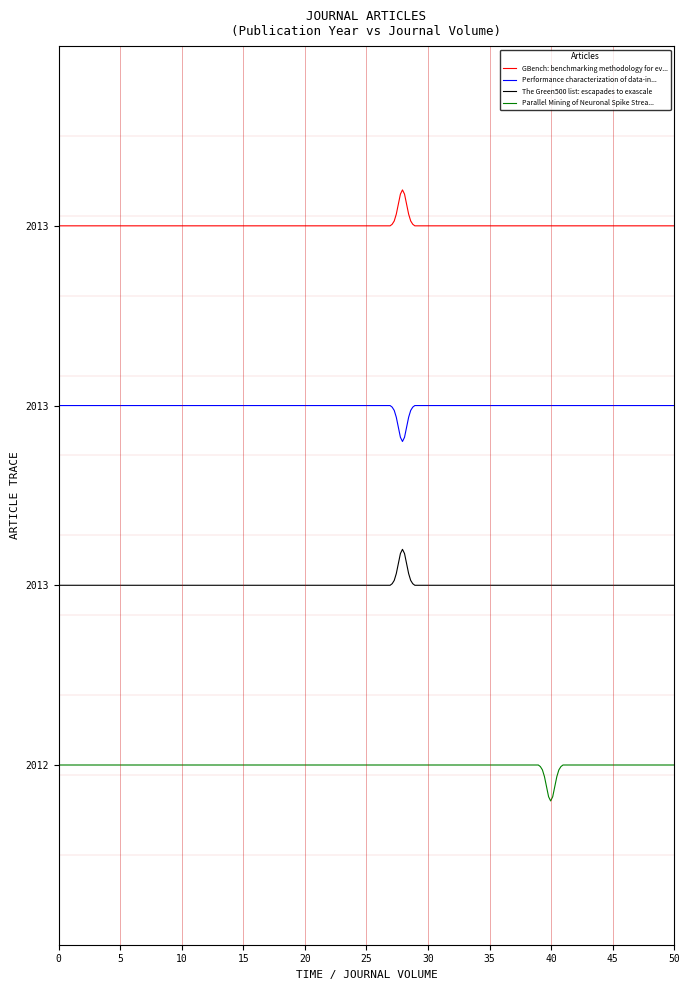

Does the chart display data point markers on the line(s)?

No